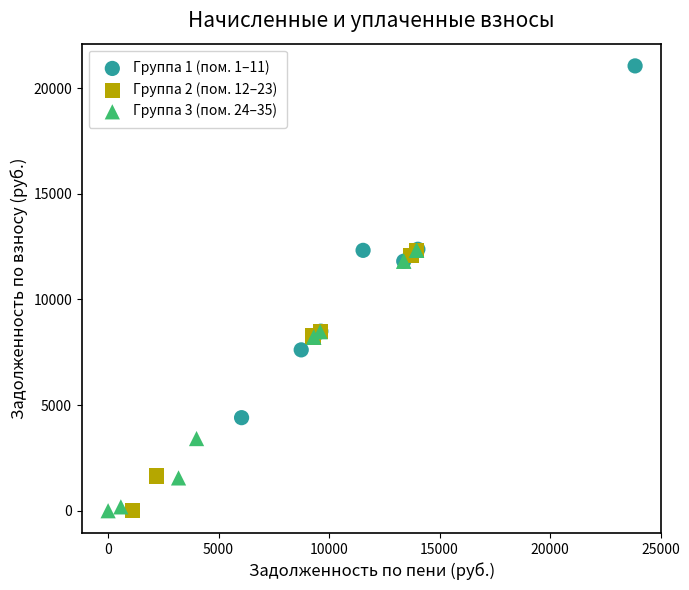

Which series contains the highest Y value?

Группа 1 (пом. 1–11)